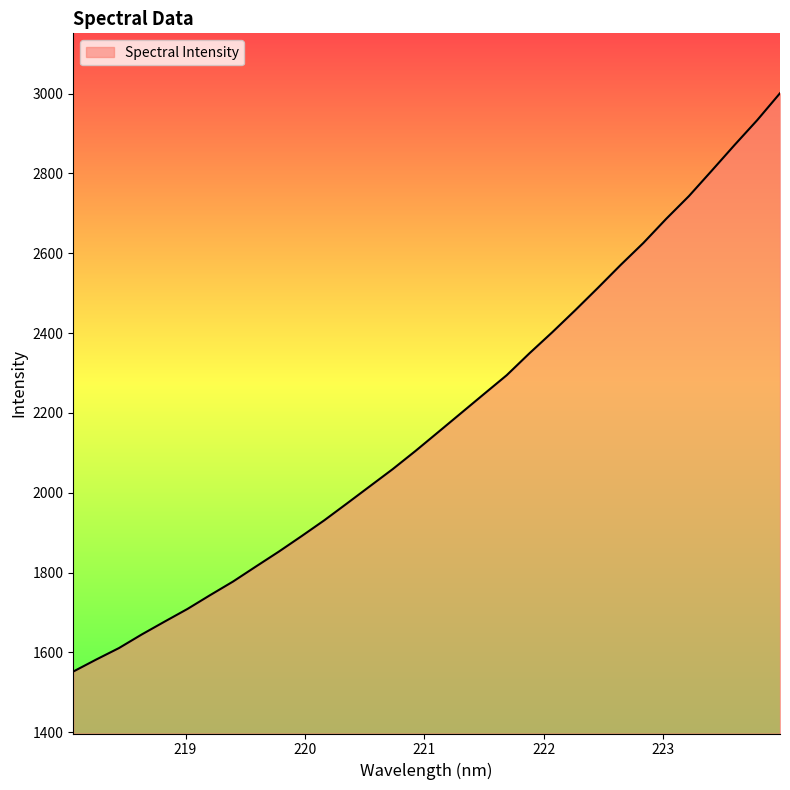

How many values exceed 2152?

16